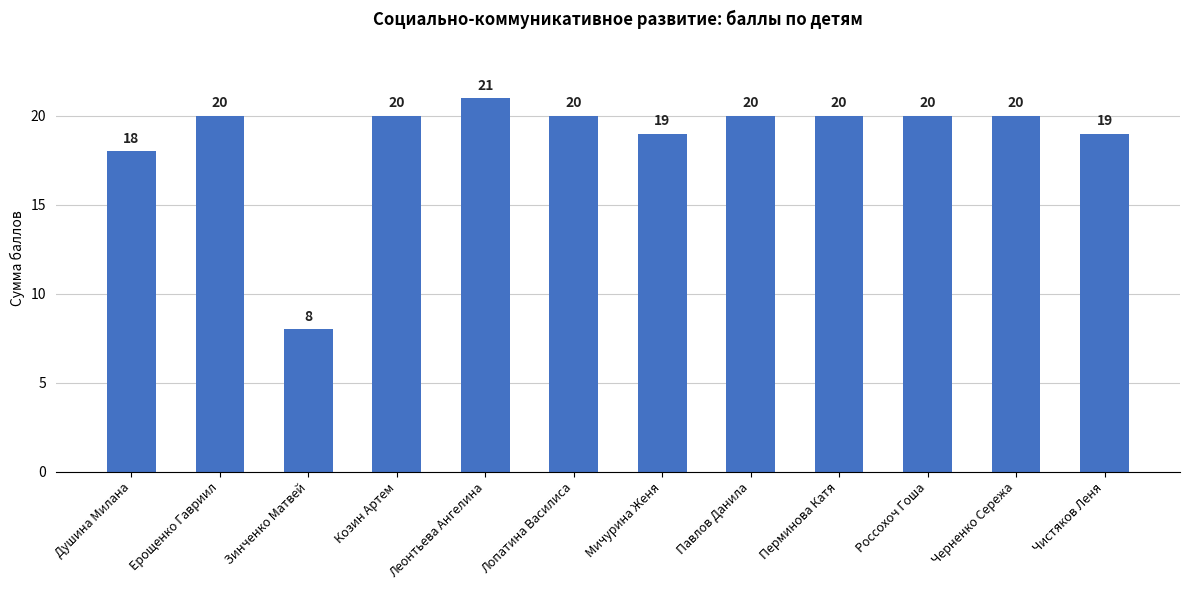

Does the chart contain any negative values?

No